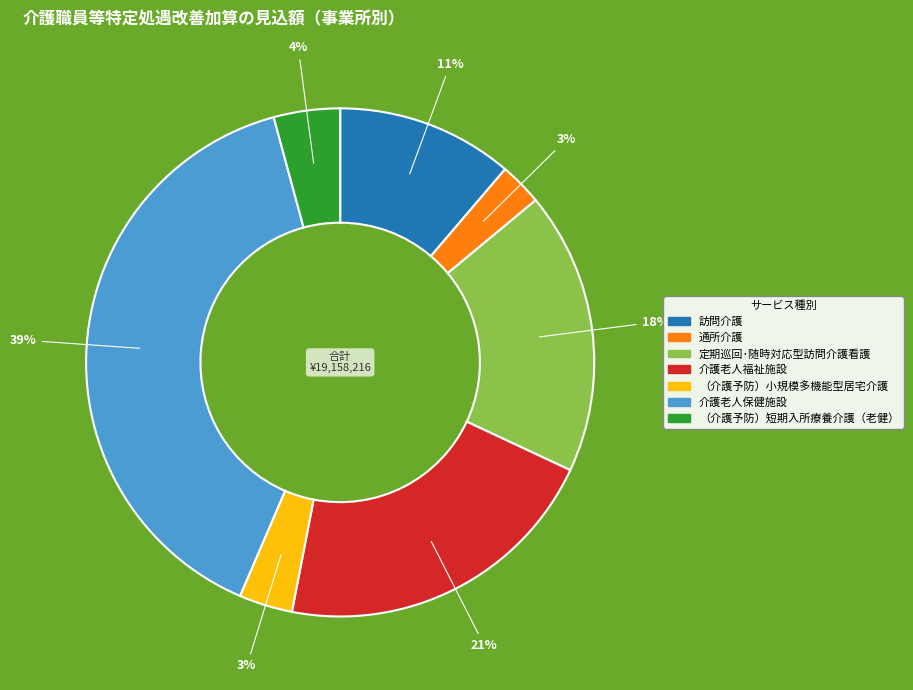

Is there a majority slice in this chart?

No